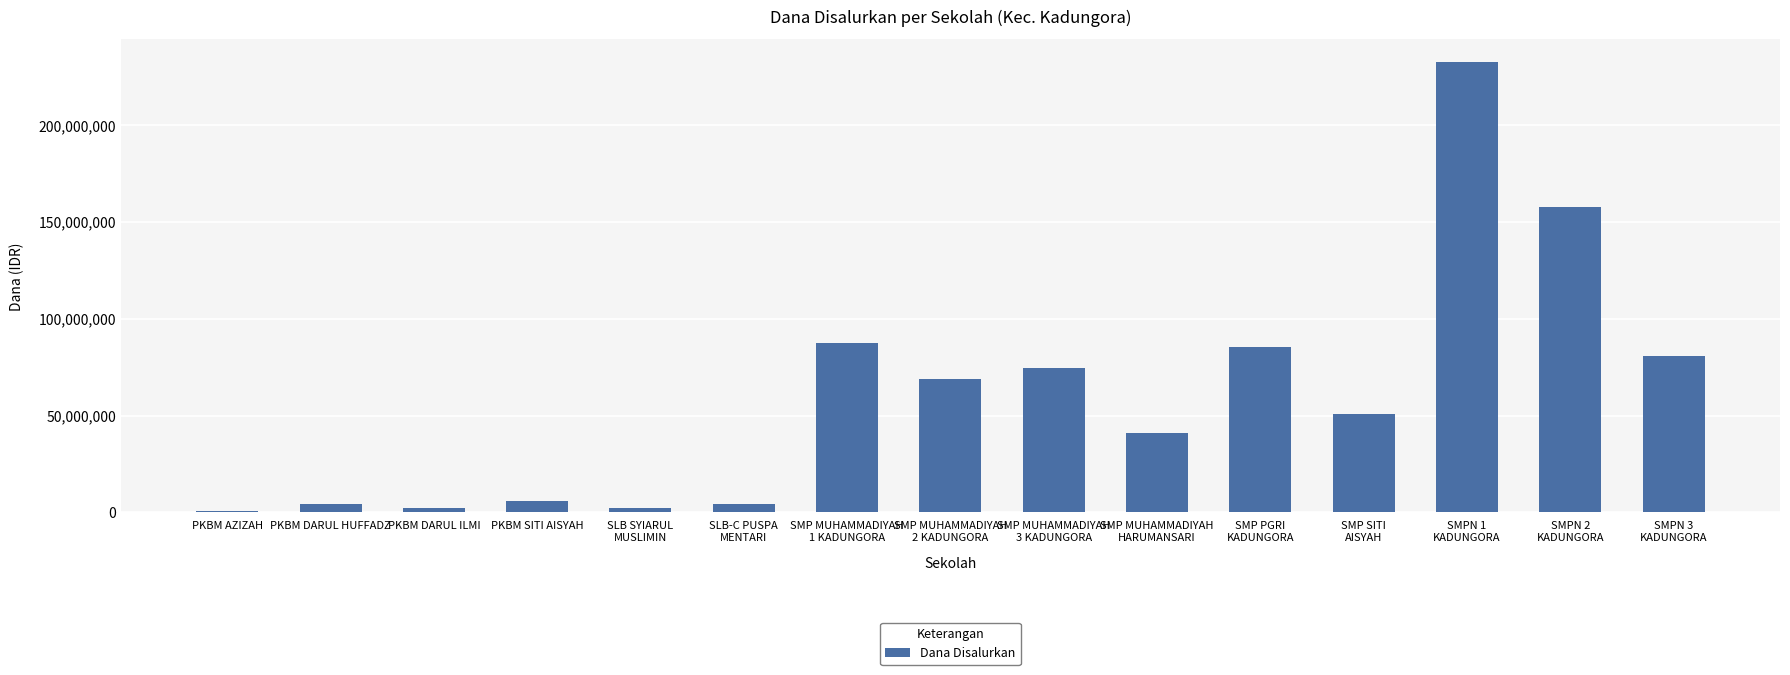

How many bars are there in total?

15